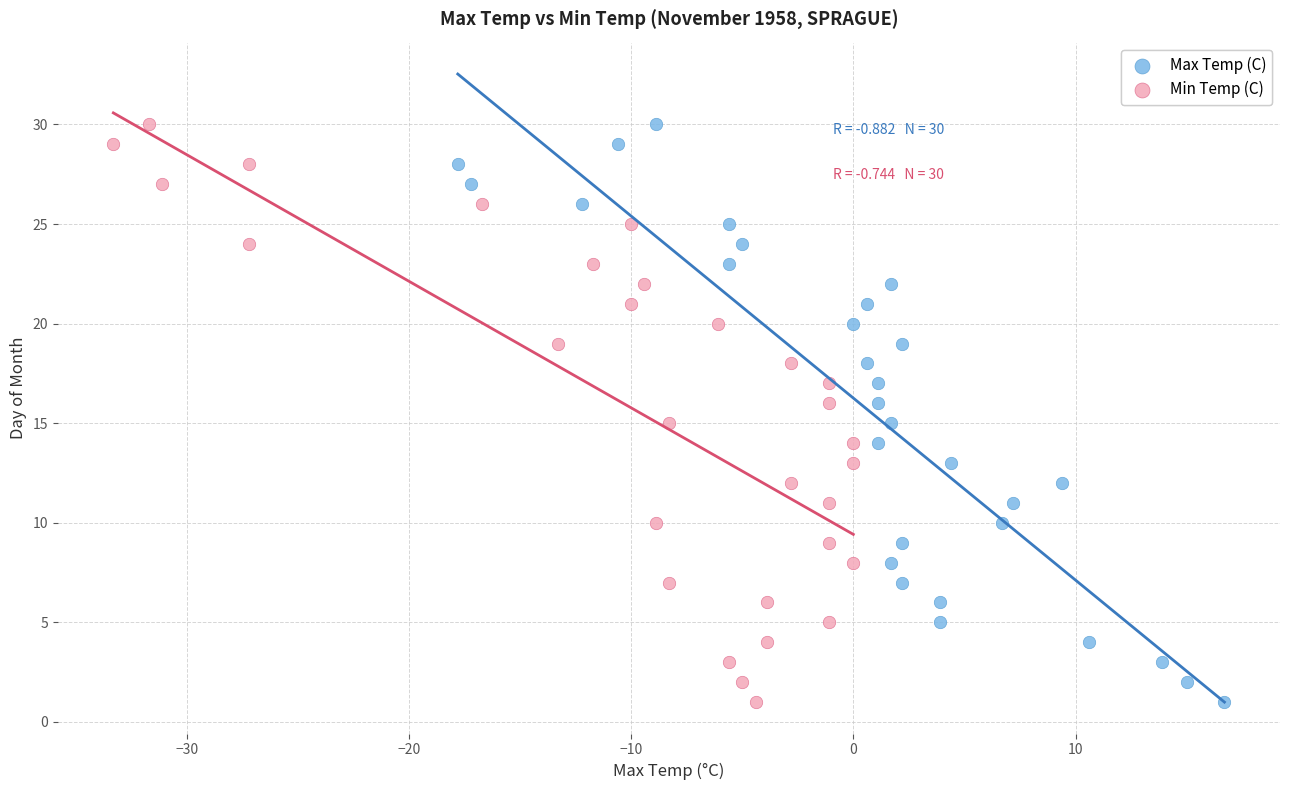

What are all the series names shown in the legend?

Max Temp (C), Min Temp (C)